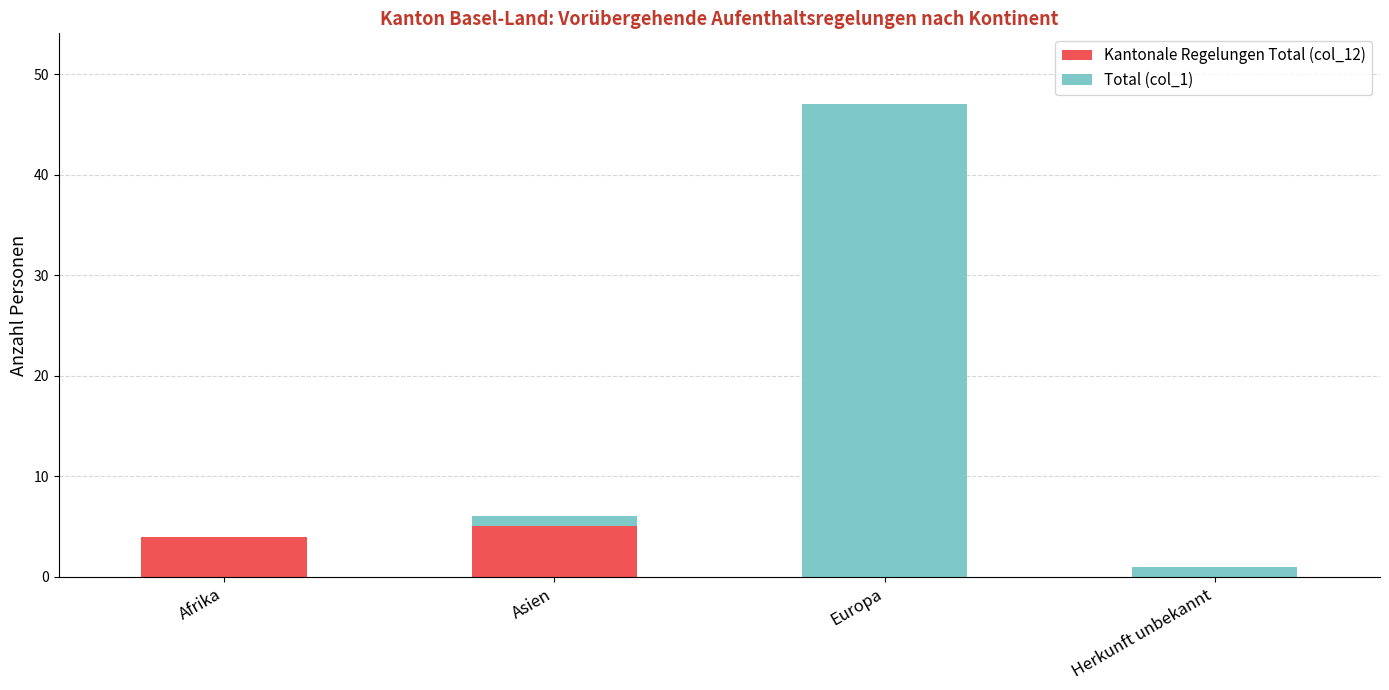

What is the total value across all series at Afrika?

4